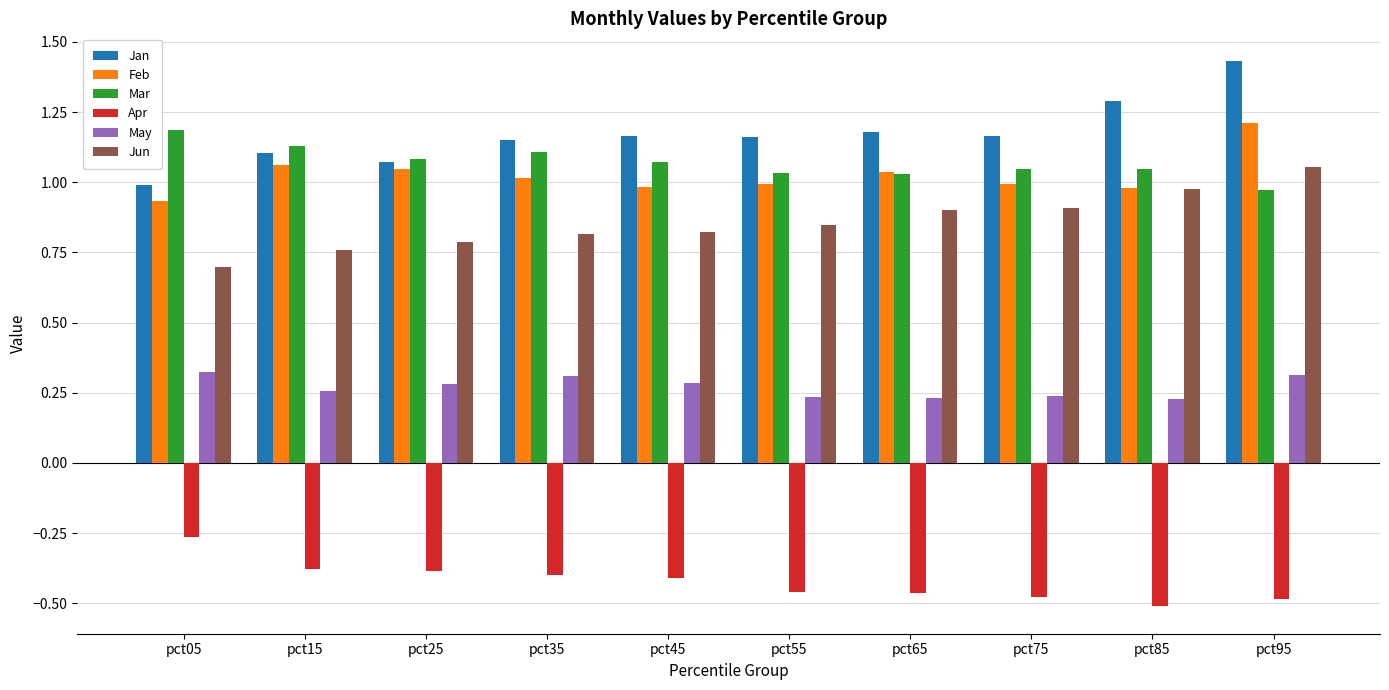

List the series in order of their peak value, highest first.

Jan, Feb, Mar, Jun, May, Apr